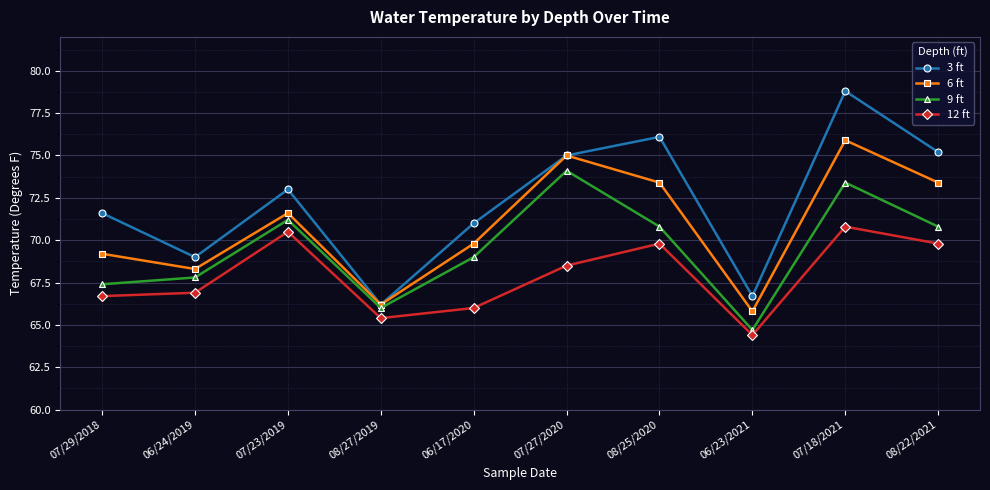

Is it true that 9 ft equals 69.0 at 06/17/2020?

True